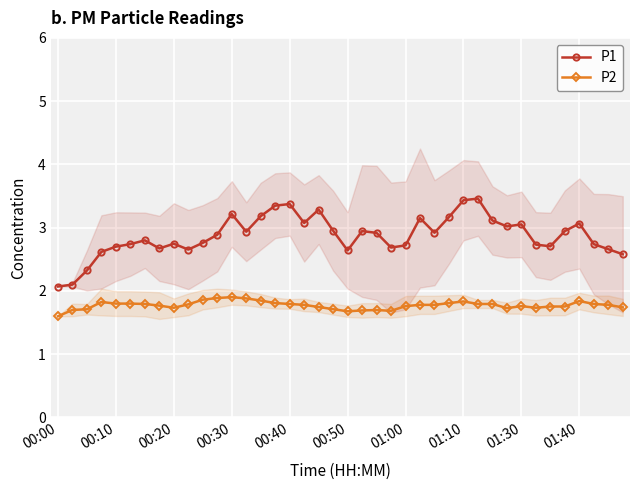

How many interior local peaks does the P2 series have?

6